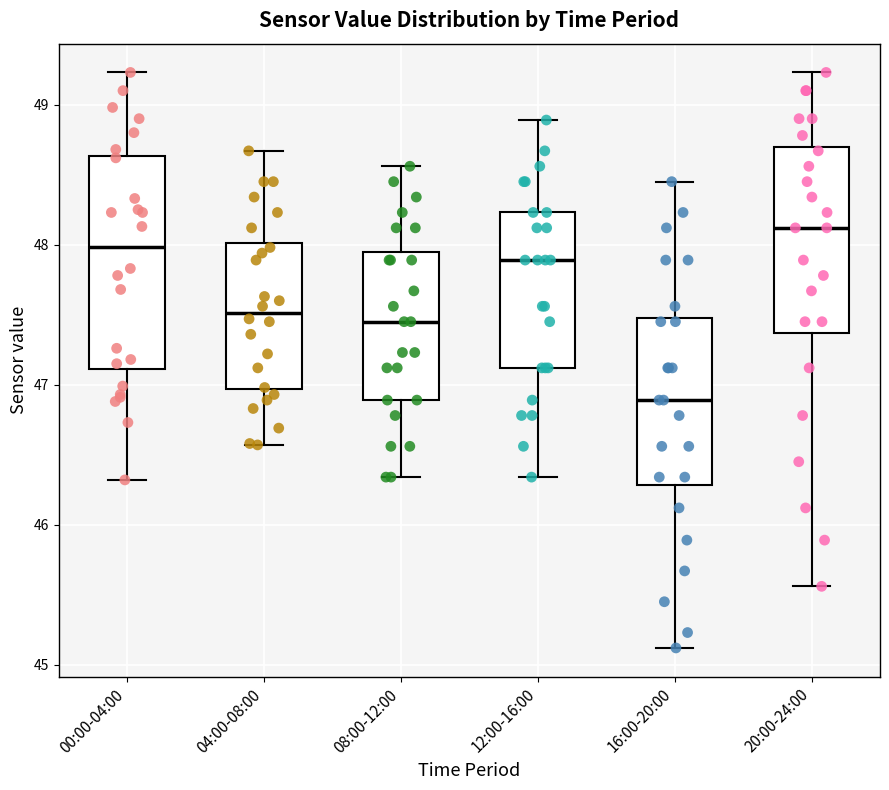

Which box has the highest median line?

20:00-24:00